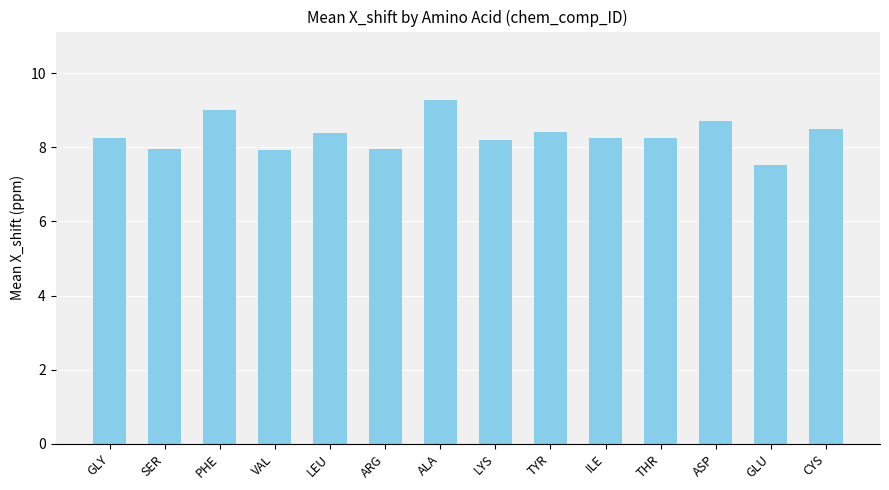

What is the change in value from VAL to ASP?

+0.8